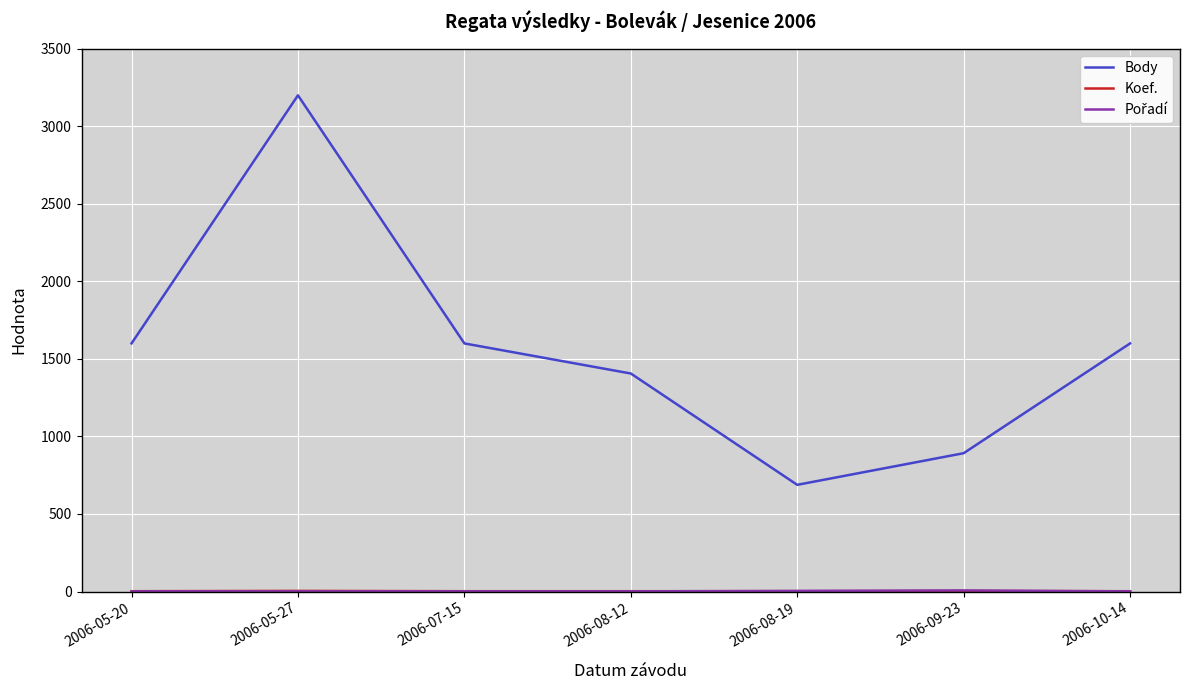

What is the difference between the highest and lowest values at 2006-05-27?

3199